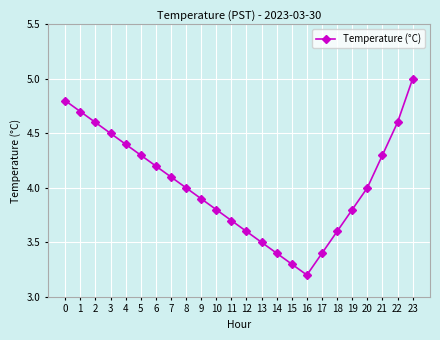

Reading right to left, what are all the values shown in this chart?

5.0	4.6	4.3	4.0	3.8	3.6	3.4	3.2	3.3	3.4	3.5	3.6	3.7	3.8	3.9	4.0	4.1	4.2	4.3	4.4	4.5	4.6	4.7	4.8